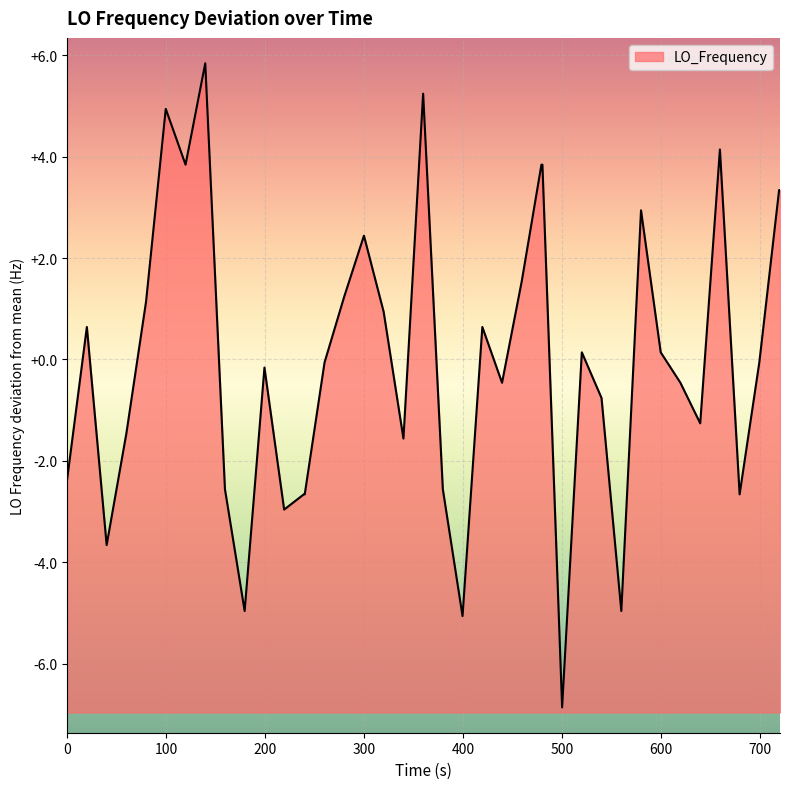

Is it true that the value at 800 is -1.2?

False